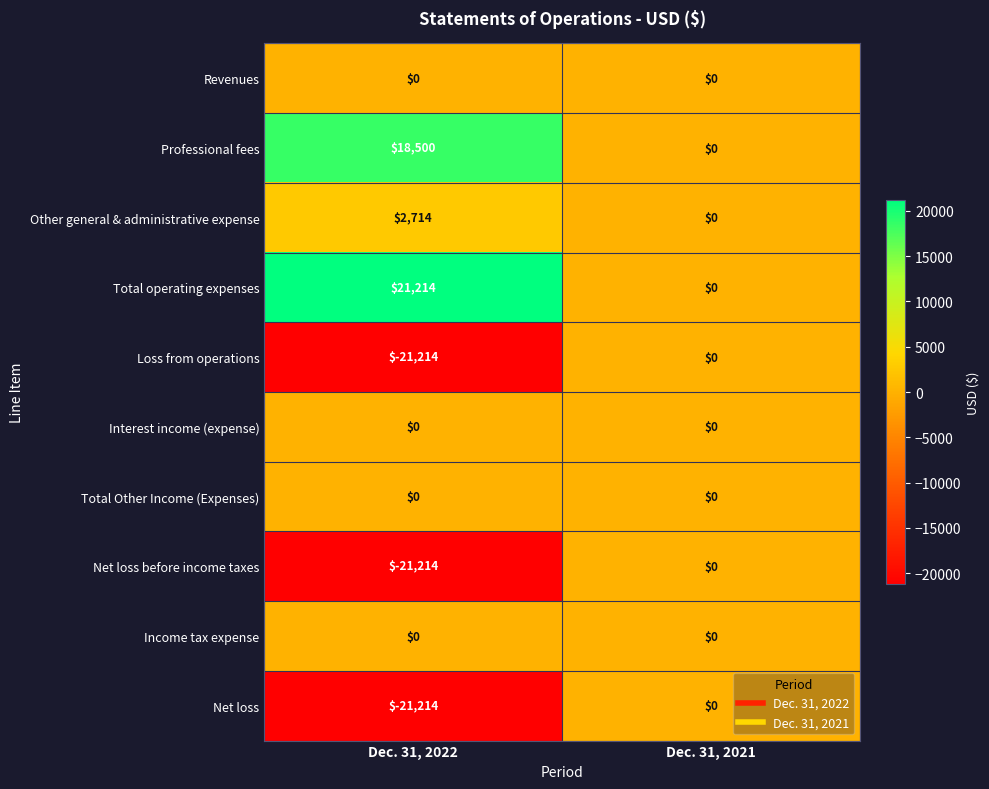

Reading left to right, transcribe all the data shown in this chart.

Revenues: Dec. 31, 2022=0	Dec. 31, 2021=0
Professional fees: Dec. 31, 2022=18500	Dec. 31, 2021=0
Other general & administrative expense: Dec. 31, 2022=2714	Dec. 31, 2021=0
Total operating expenses: Dec. 31, 2022=21214	Dec. 31, 2021=0
Loss from operations: Dec. 31, 2022=-21214	Dec. 31, 2021=0
Interest income (expense): Dec. 31, 2022=0	Dec. 31, 2021=0
Total Other Income (Expenses): Dec. 31, 2022=0	Dec. 31, 2021=0
Net loss before income taxes: Dec. 31, 2022=-21214	Dec. 31, 2021=0
Income tax expense: Dec. 31, 2022=0	Dec. 31, 2021=0
Net loss: Dec. 31, 2022=-21214	Dec. 31, 2021=0